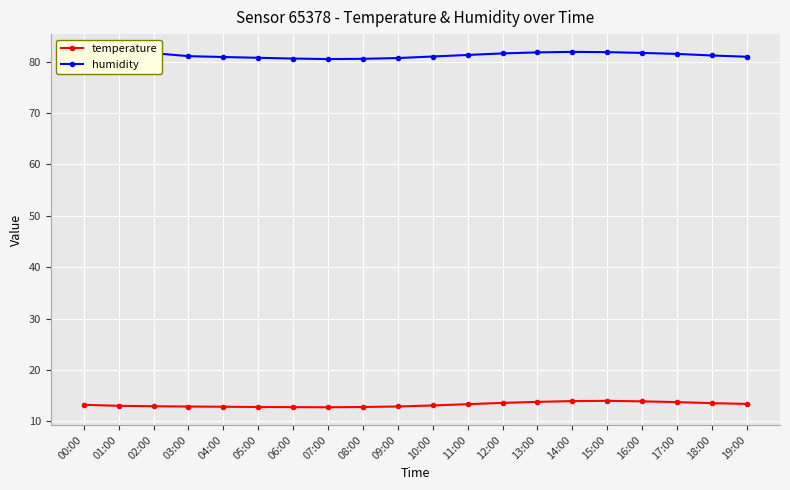

The value of humidity at 06:00 is 80.6. True or false?

True